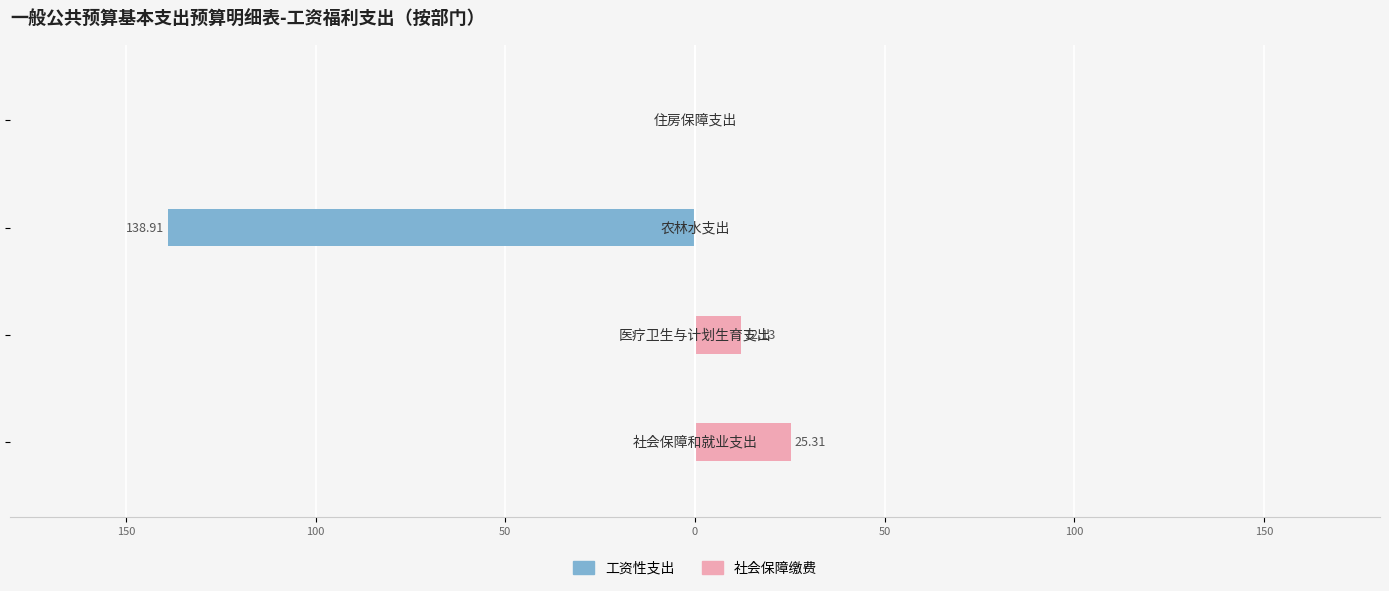

The value of 工资性支出 at 100 is -138.9. True or false?

True